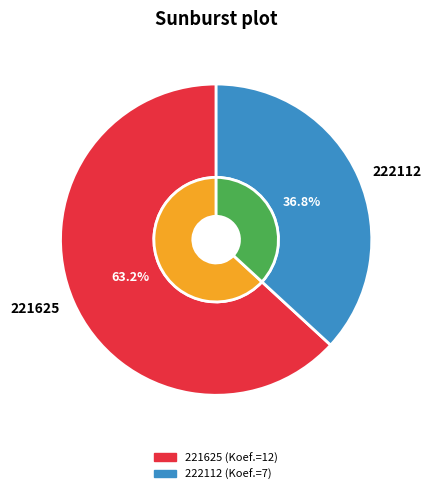

Is there any slice that represents more than half of the pie?

Yes